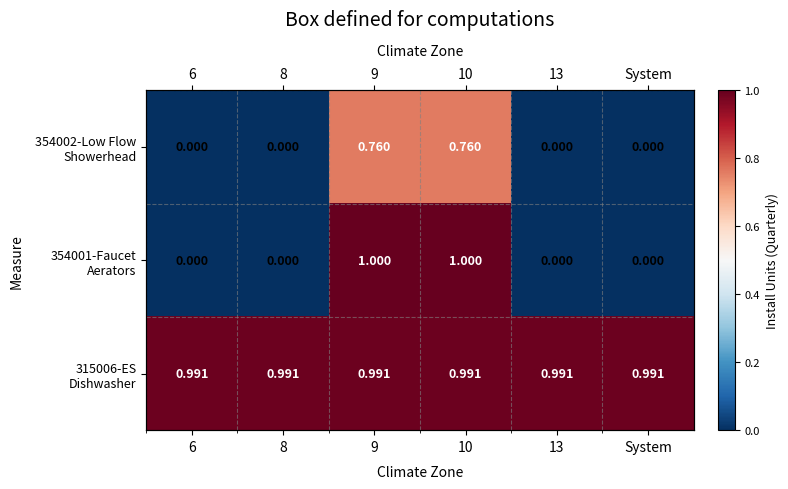

What is the spread (max minus min) of values at 8?

1.0